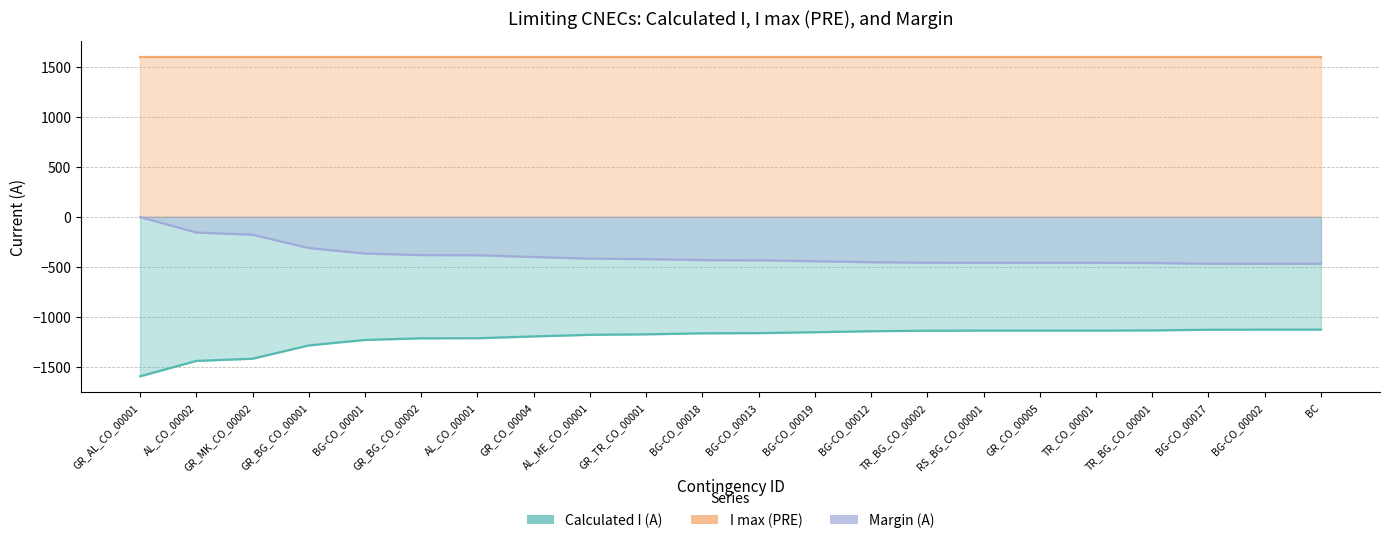

What is the smallest value displayed?

-1596